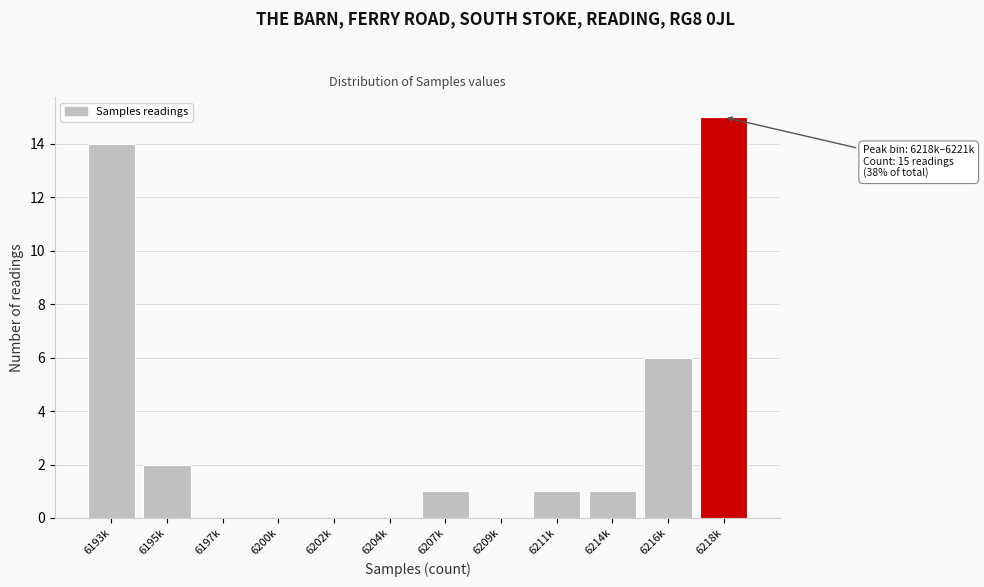

Reading left to right, extract all data points from this chart.

6193k=14	6195k=2	6197k=0	6200k=0	6202k=0	6204k=0	6207k=1	6209k=0	6211k=1	6214k=1	6216k=6	6218k=15